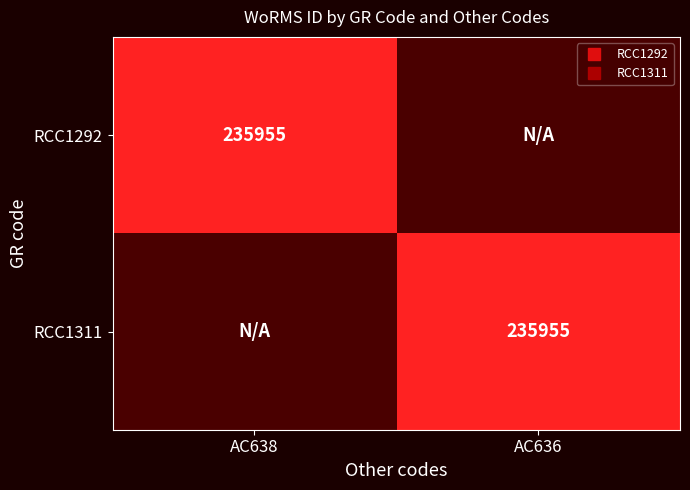

Count the number of categories in the chart.

2